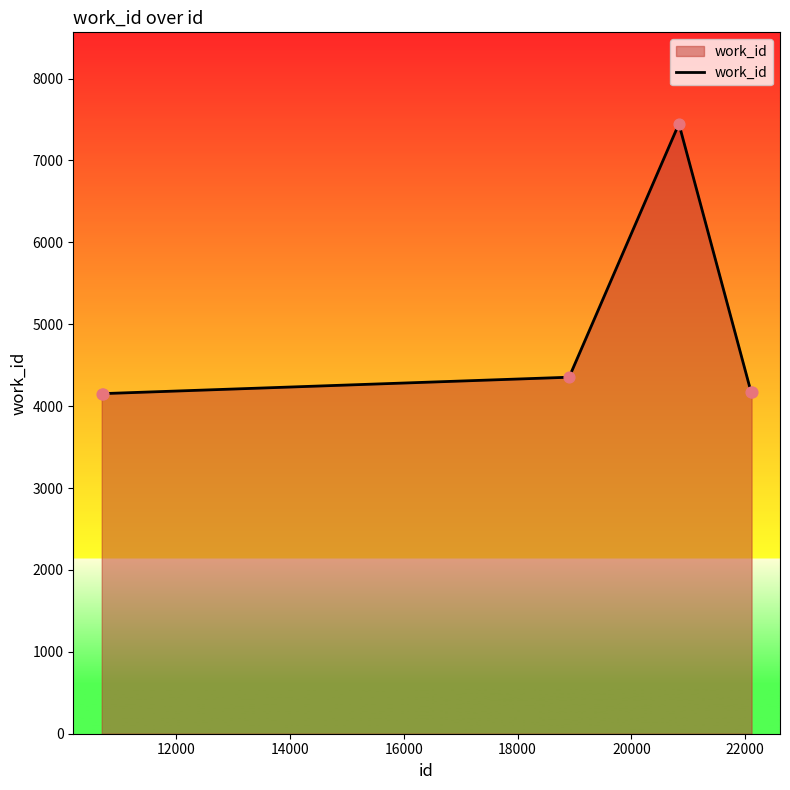

What is the maximum value shown in the chart?

7447